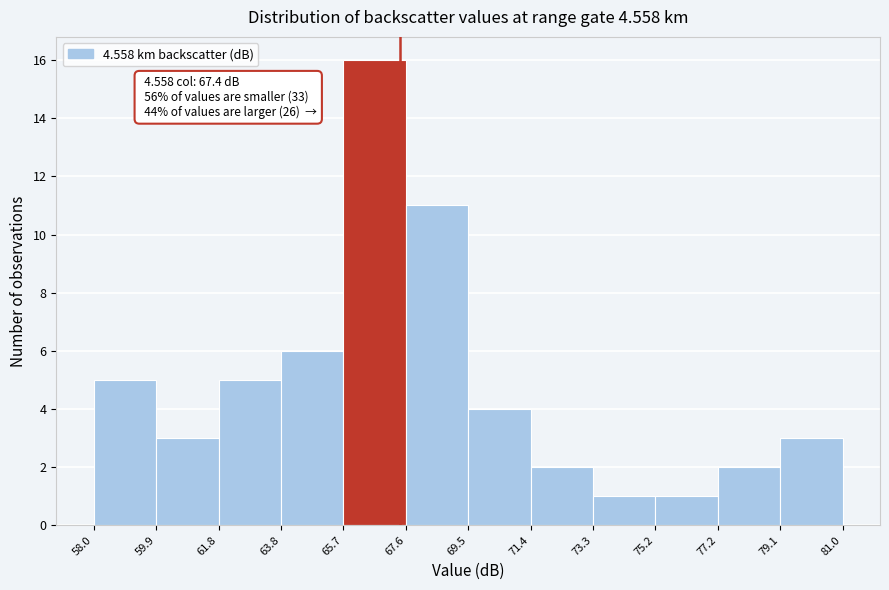

Which range on the x-axis has the tallest bar?

65.7 to 67.6